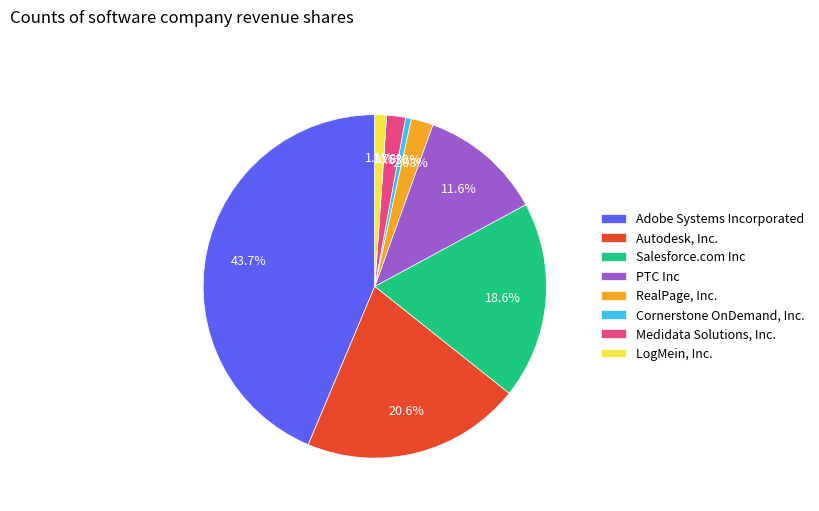

To the nearest percent, what portion does Salesforce.com Inc represent?

19%